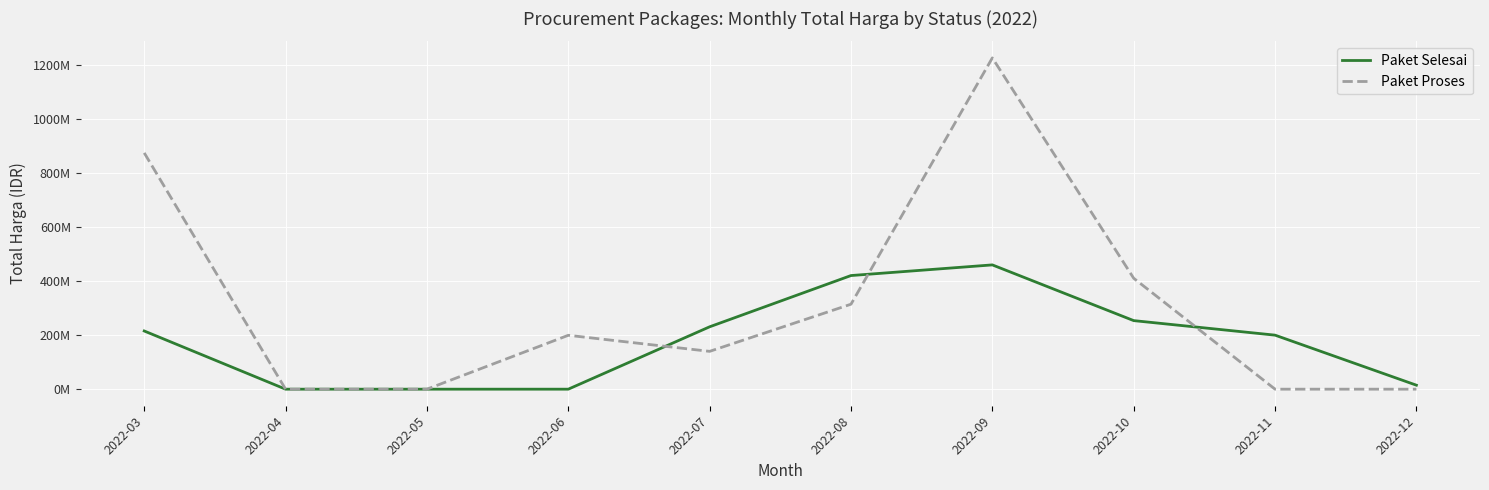

What is the value of the Paket Proses point at the 6th from the left?

314121780